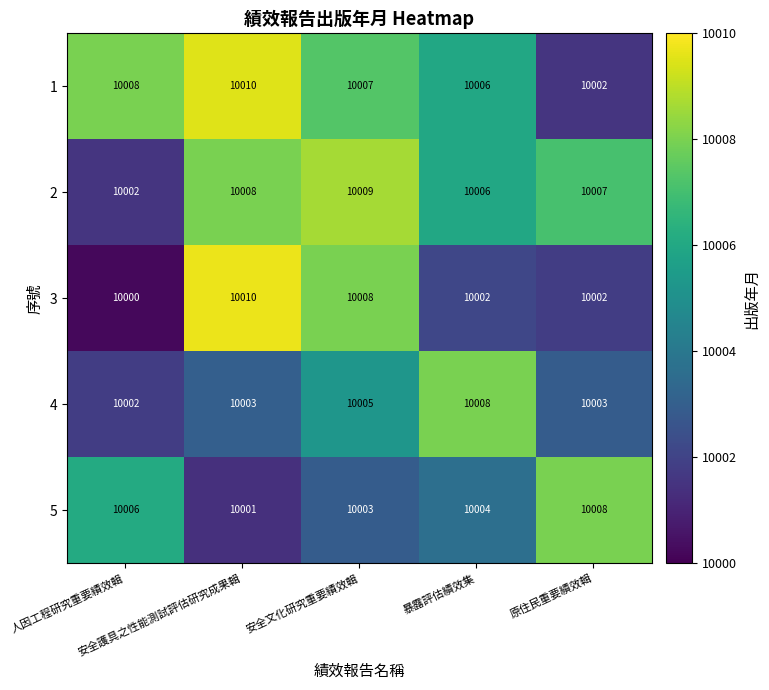

At how many categories does at least one series exceed 10001?

5